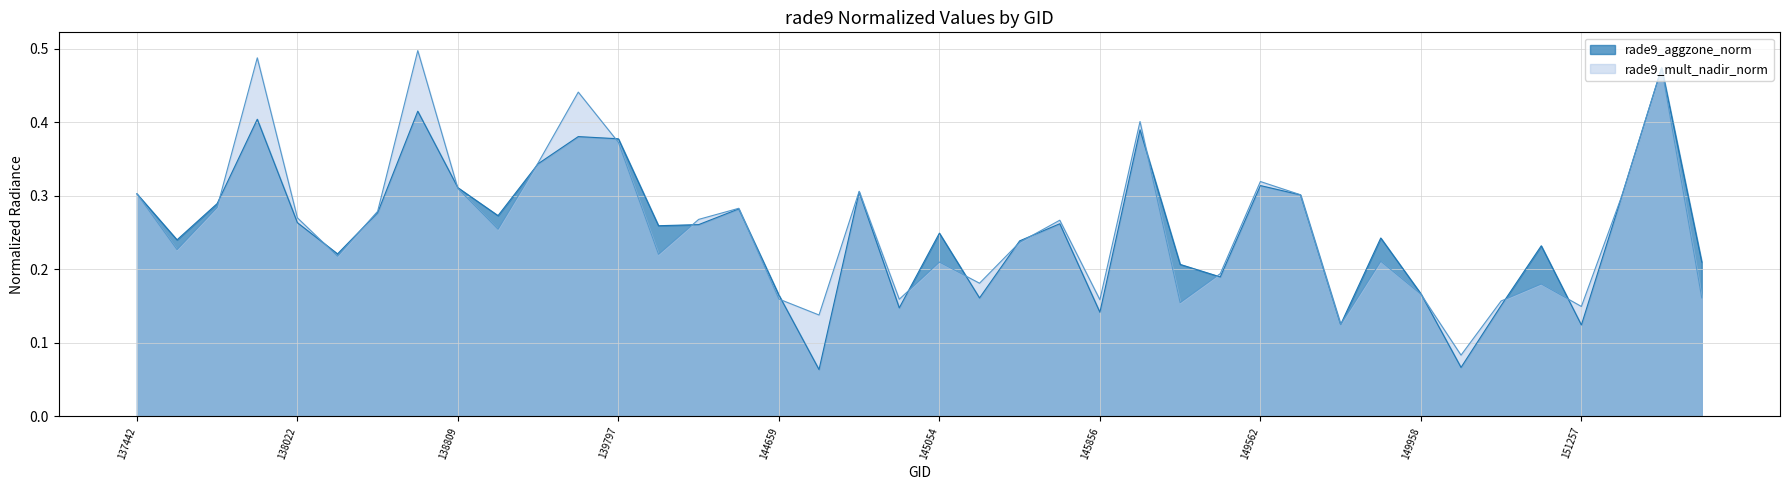

The rade9_aggzone_norm series shows 0.1 at 148978. True or false?

False